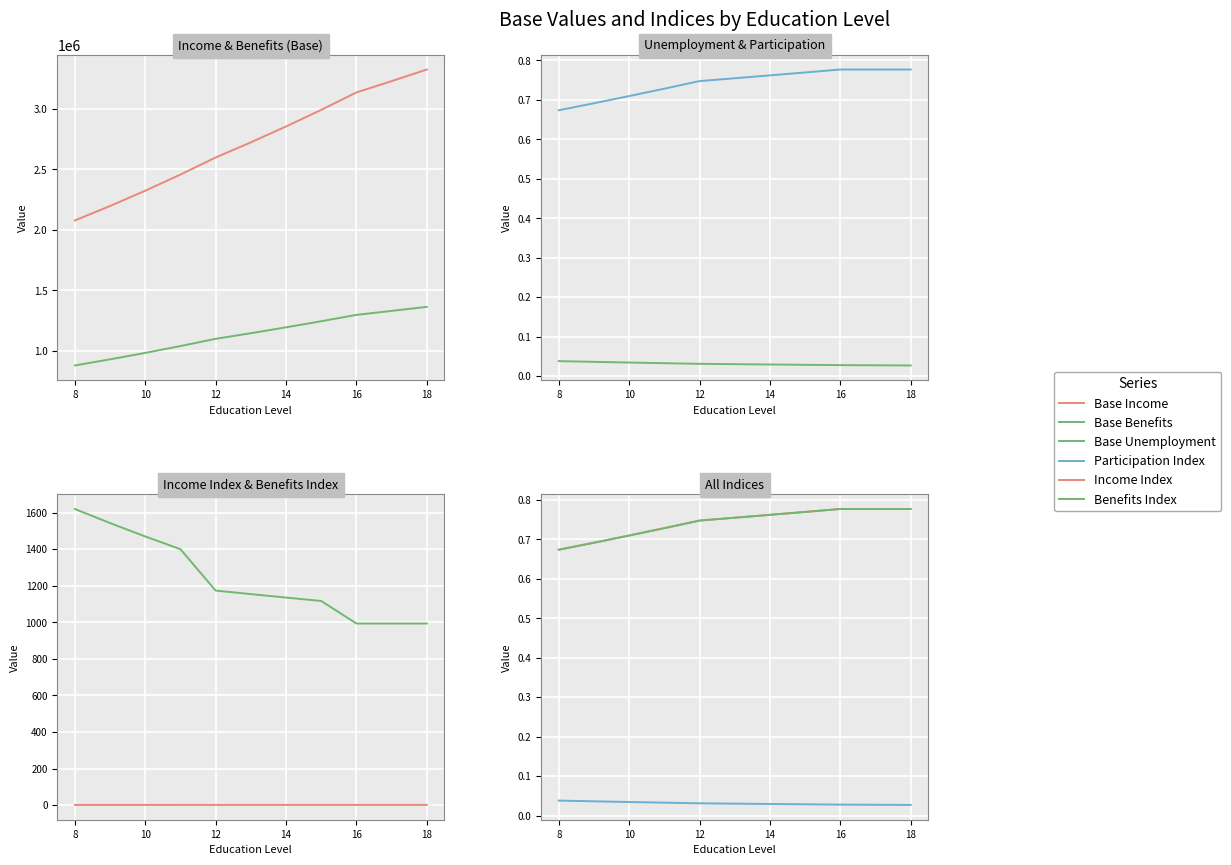

Reading left to right, transcribe all the data shown in this chart.

Base Income: 2077463.8	2196858.5	2323114.9	2456627.5	2597813.3	2722887.6	2853983.8	2991391.8	3135415.4	3228770.3	3324904.8
Base Benefits: 878790.6	929295.9	982703.8	1039181.2	1098904.3	1145367.6	1193795.4	1244270.9	1296880.5	1329632.2	1363211.0
Base Unemployment: 0.0	0.0	0.0	0.0	0.0	0.0	0.0	0.0	0.0	0.0	0.0
Participation Index: 0.7	0.7	0.7	0.7	0.7	0.8	0.8	0.8	0.8	0.8	0.8
Income Index: 0.7	0.7	0.7	0.7	0.7	0.8	0.8	0.8	0.8	0.8	0.8
Benefits Index: 1620.1	1543.1	1469.8	1399.9	1173.7	1154.4	1135.4	1116.7	993.5	993.5	993.5